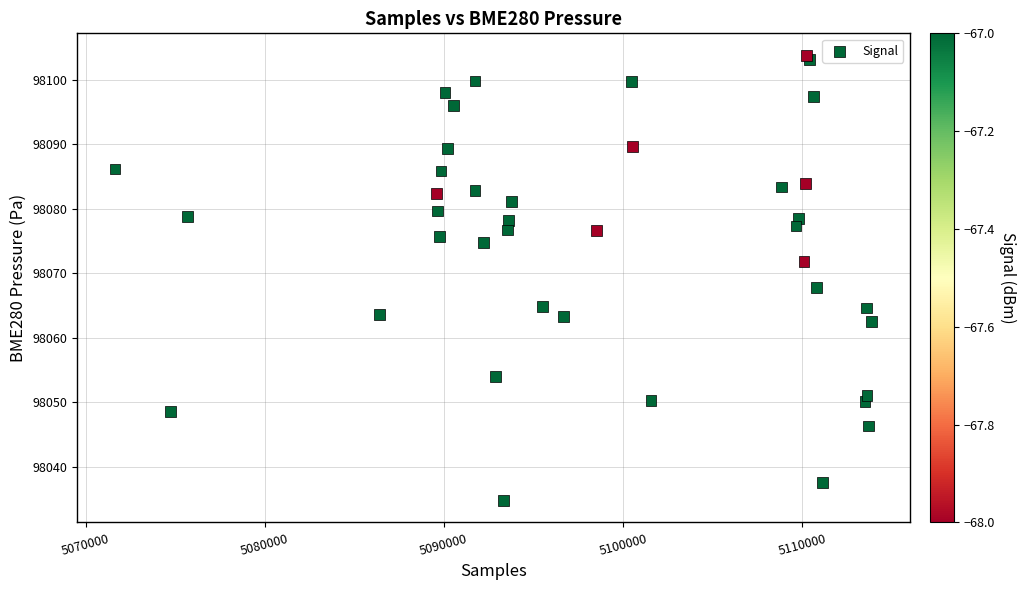

What Y value in the scatter plot is closest to 98069?

98067.8